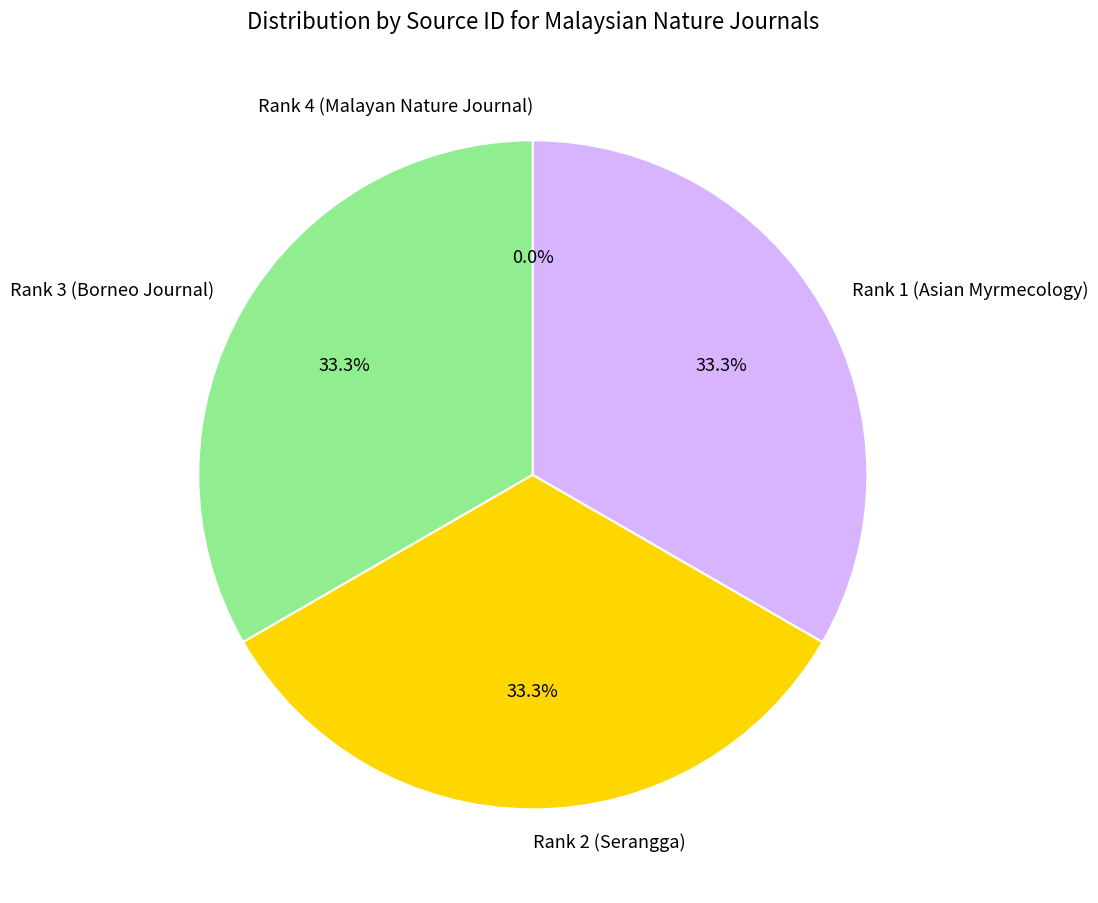

What is the ratio of the value at Rank 3 (Borneo Journal) to the value at Rank 1 (Asian Myrmecology)?

1.0